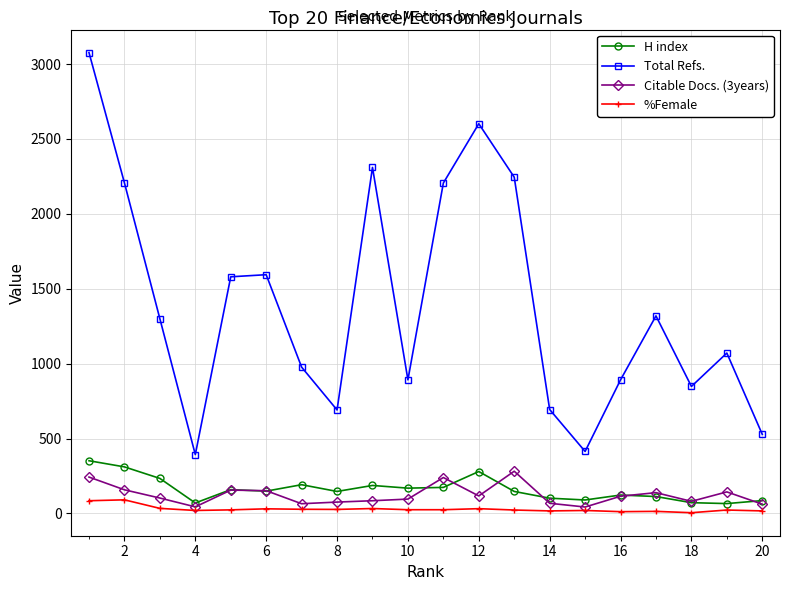

What is the sum of all %Female values?

586